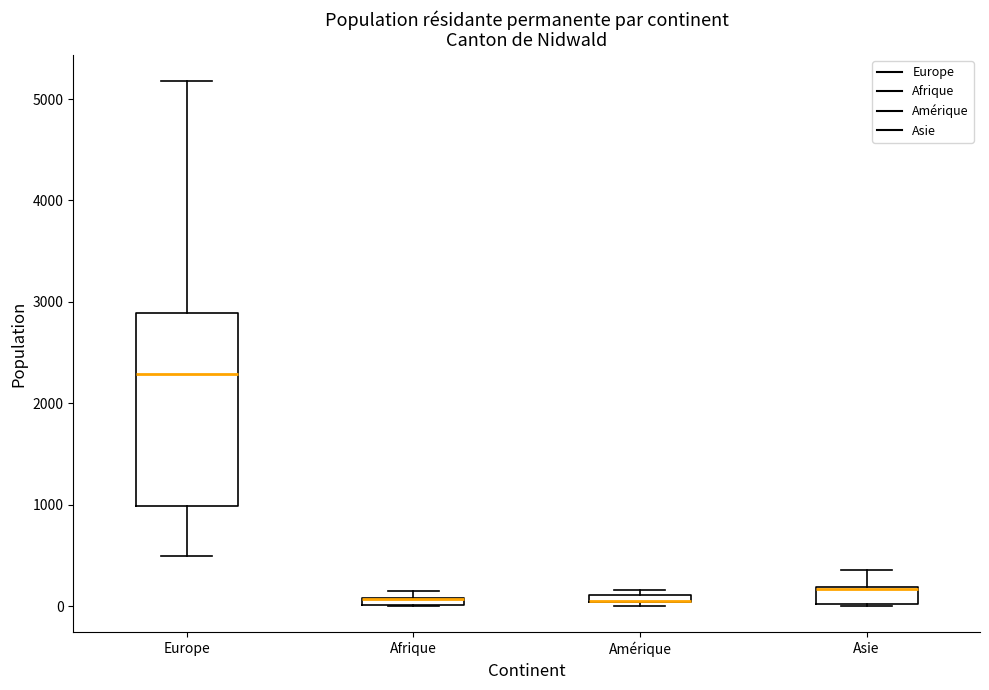

Comparing the boxes themselves (not the whiskers), which one is the tallest?

Europe